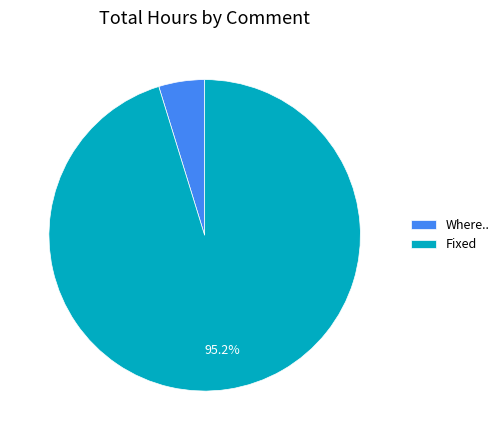

To the nearest percent, what is the average slice percentage?

50%